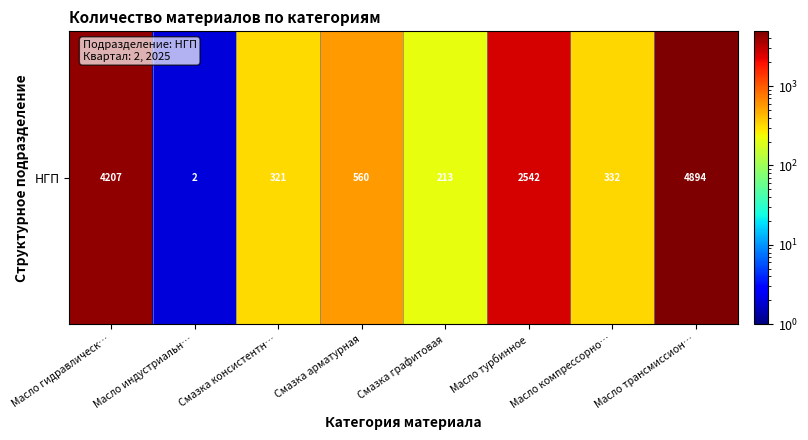

How many data points does each series have?

8